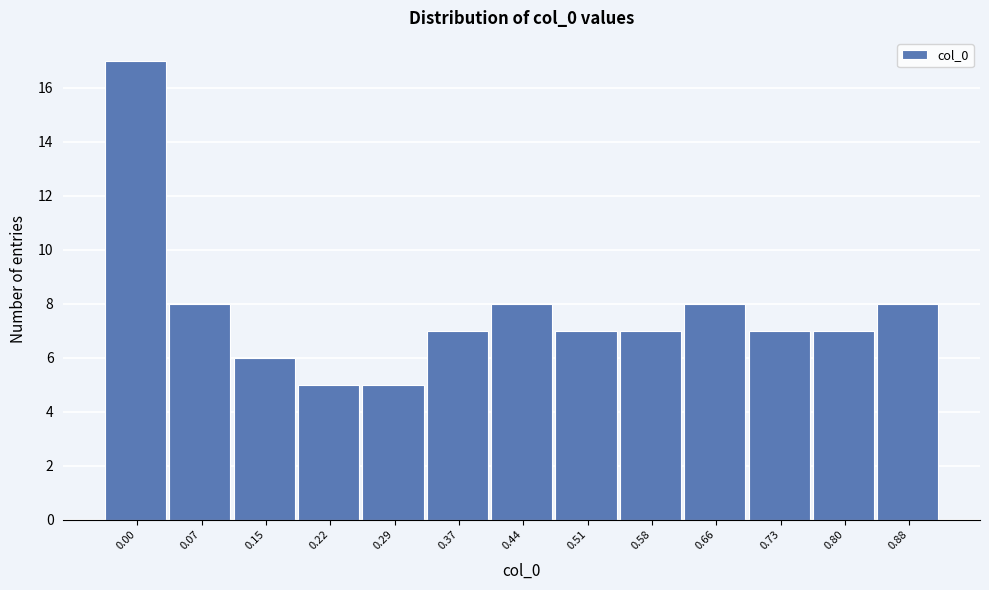

Reading left to right, extract all data points from this chart.

0.00=17	0.07=8	0.15=6	0.22=5	0.29=5	0.37=7	0.44=8	0.51=7	0.58=7	0.66=8	0.73=7	0.80=7	0.88=8